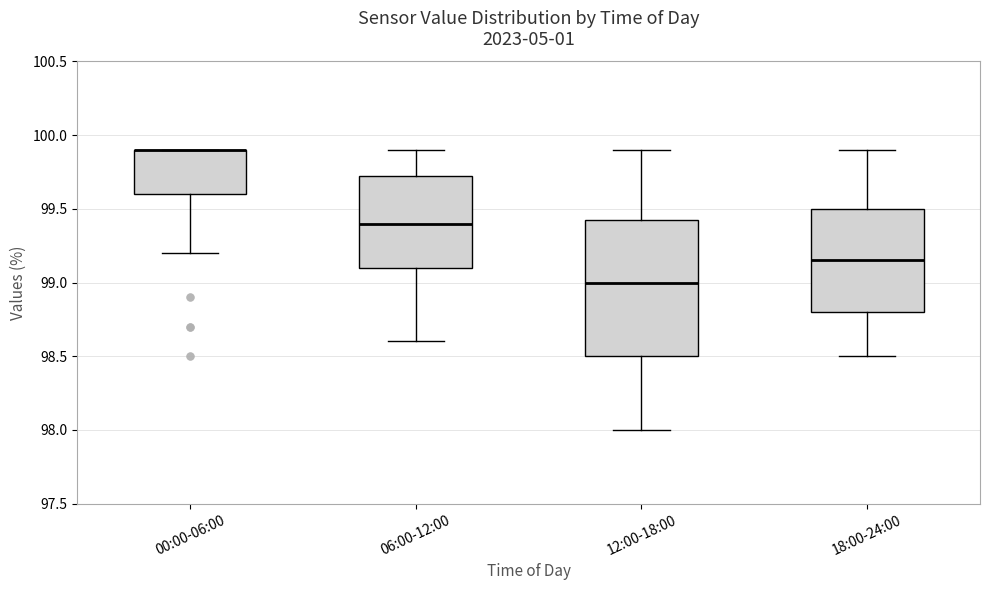

Reading left to right, transcribe this box plot: for each box, give where its median line is, the range the box spans, and where its two whiskers end, as read against the y-axis. The values are not printed on the chart, so give them approximately, as read against the axis.

00:00-06:00: median 99.90 (drawn on the box's upper edge), box 99.60 to 99.90, whiskers 99.20 to 99.90
06:00-12:00: median 99.40, box 99.10 to 99.75, whiskers 98.60 to 99.90
12:00-18:00: median 99.00, box 98.50 to 99.45, whiskers 98.00 to 99.90
18:00-24:00: median 99.15, box 98.80 to 99.50, whiskers 98.50 to 99.90